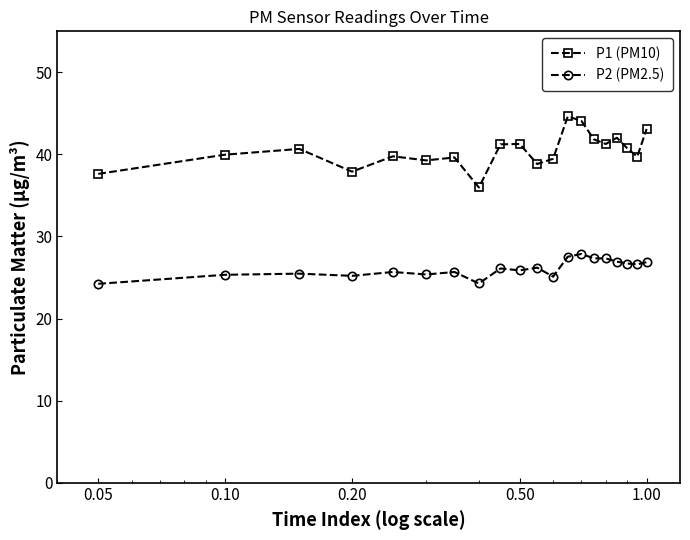

List the series in order of their peak value, highest first.

P1 (PM10), P2 (PM2.5)